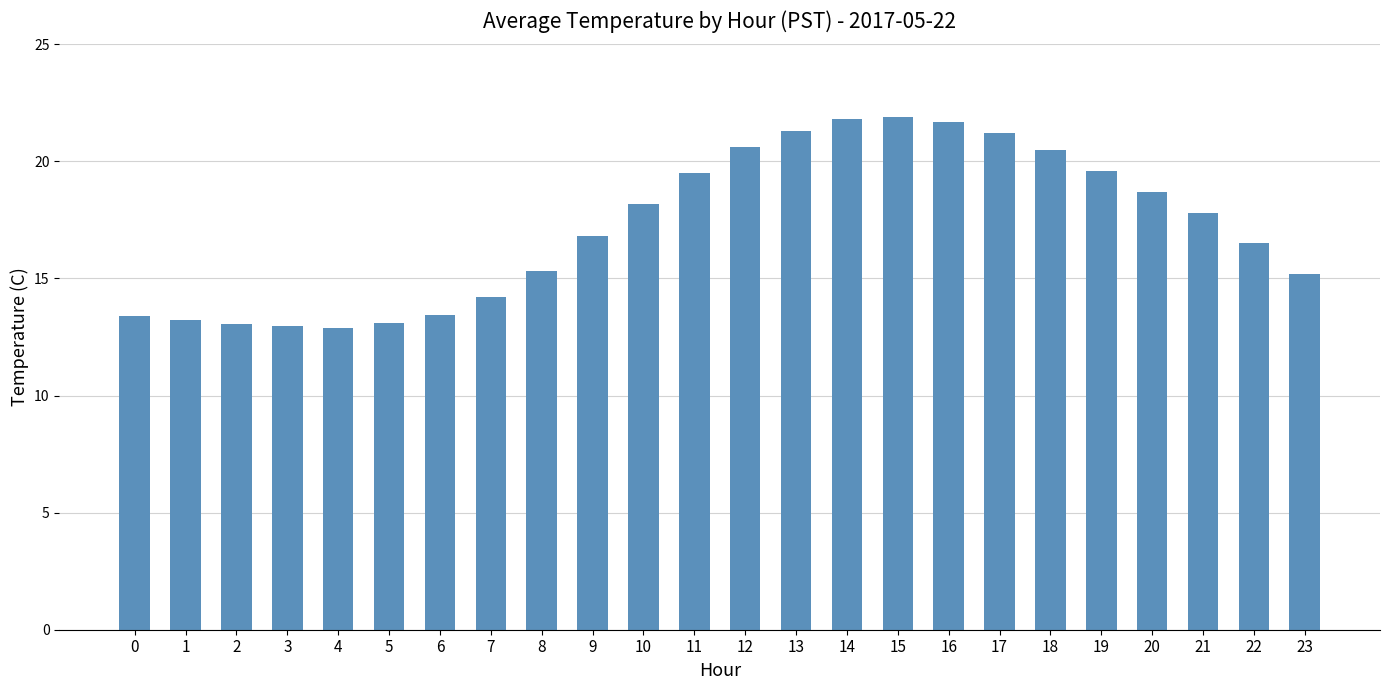

Approximately how many times larger is the value at 7 compared to 12?

0.7